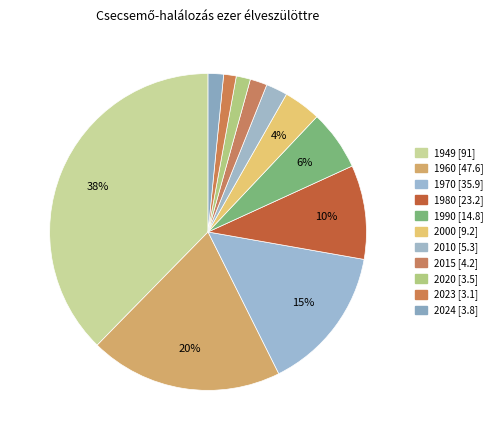

Count the number of slices in the pie.

11